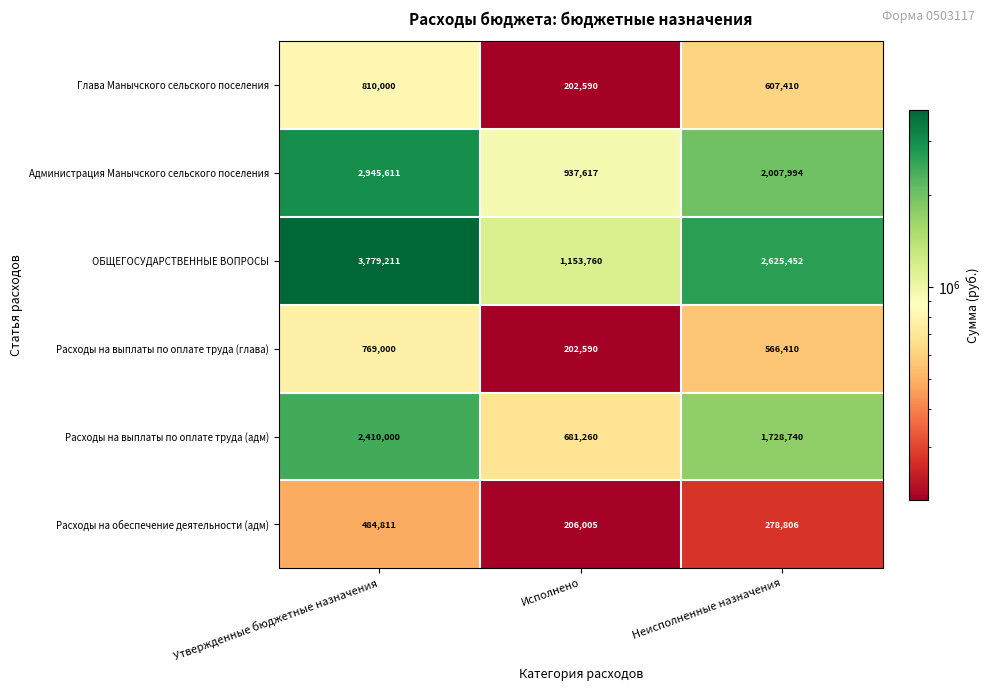

At which label does Администрация Манычского сельского поселения reach its minimum?

Исполнено